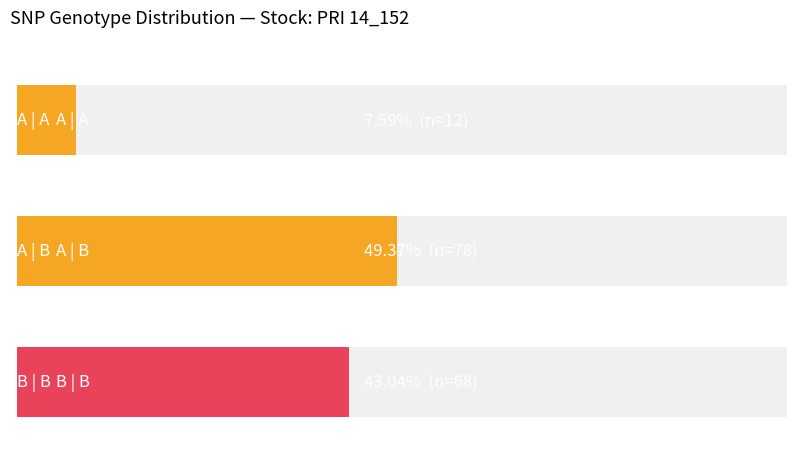

The value at B | B is 68. True or false?

True